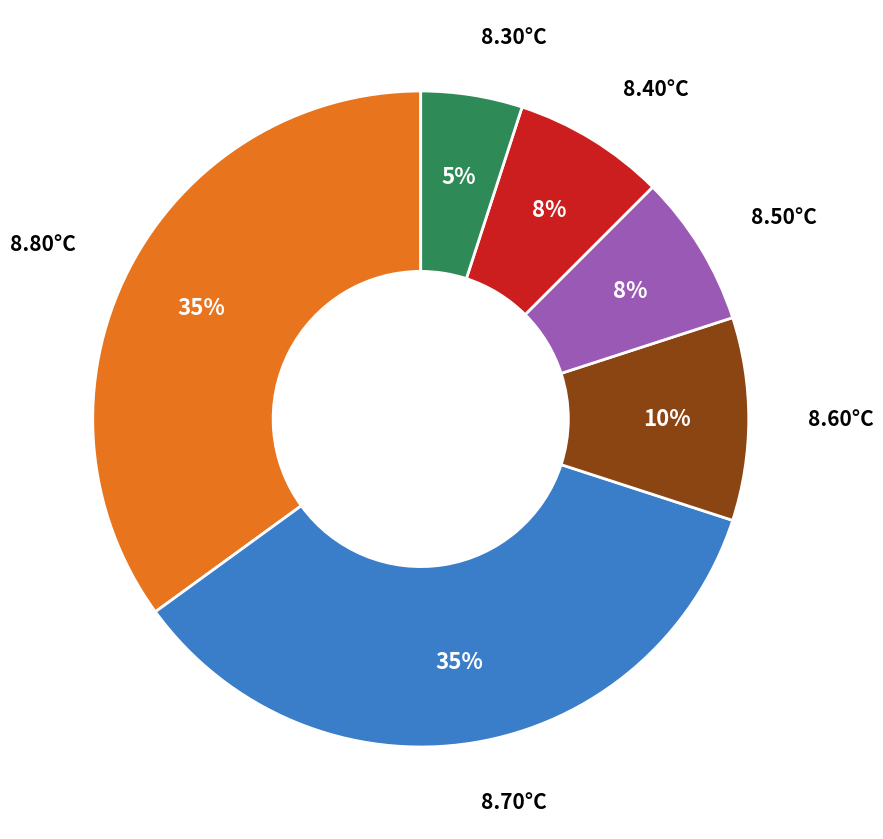

Does any single category account for the majority?

No